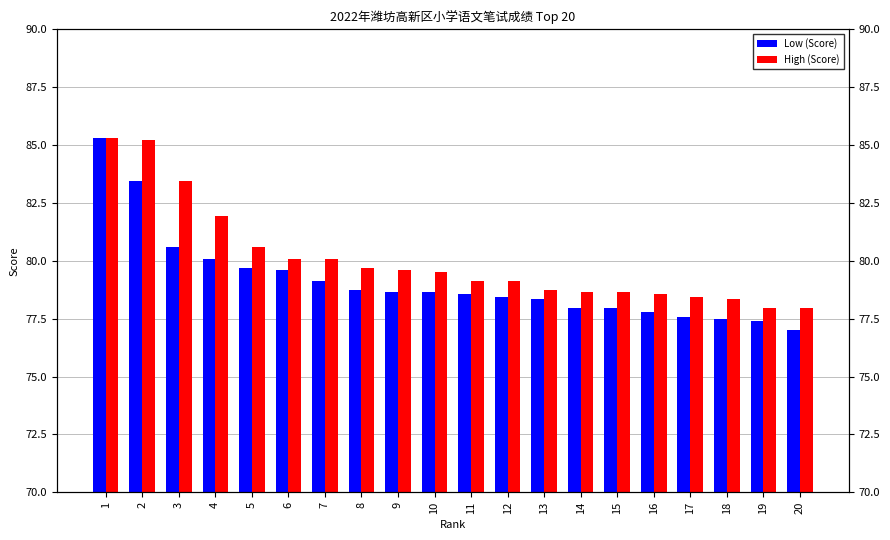

The value of High (Score) at 17 is 134.8. True or false?

False